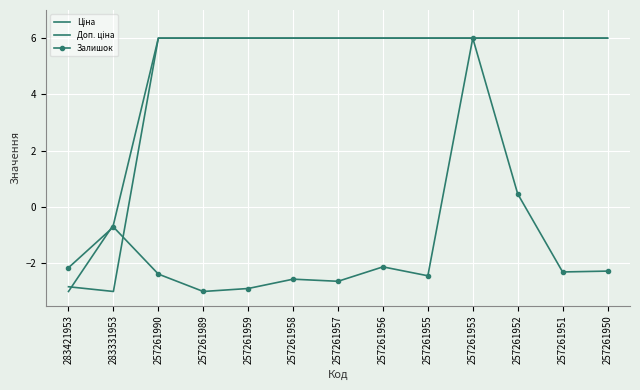

What is the total value across all series at 257261989?

9.0